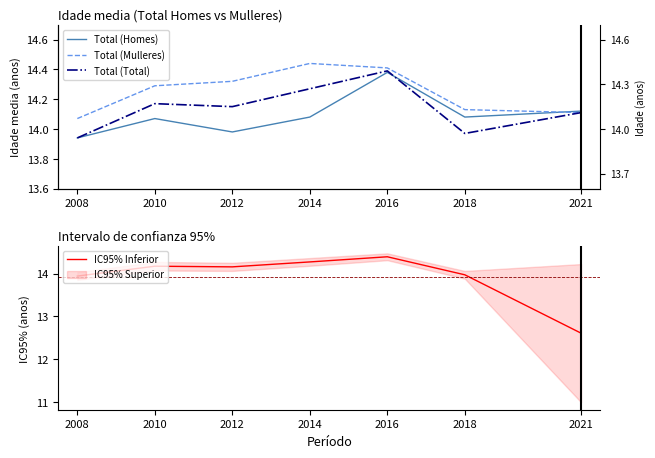

What is the value of the Total (Homes) point at the 2nd from the left?

14.1